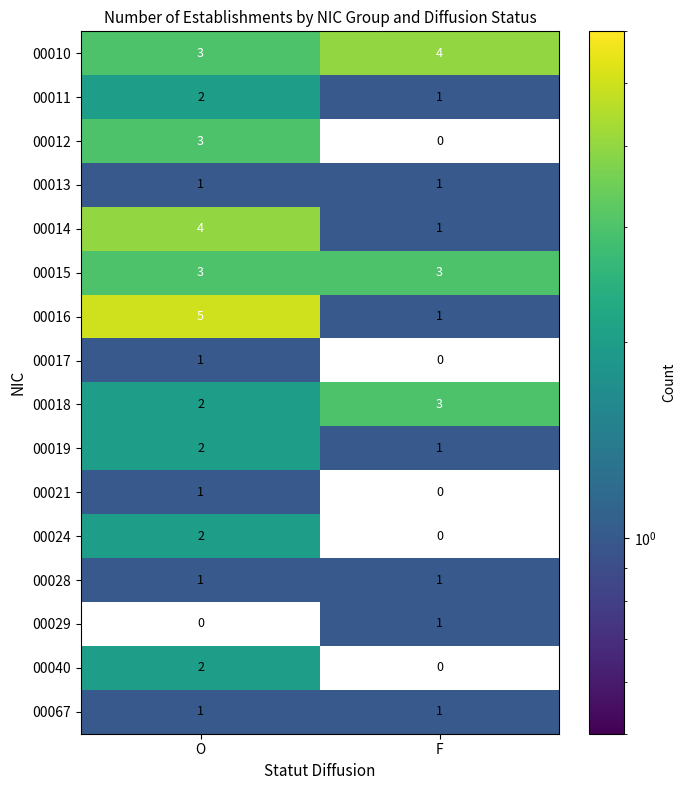

What is the difference between the maximum and minimum values in the 00014 series?

3